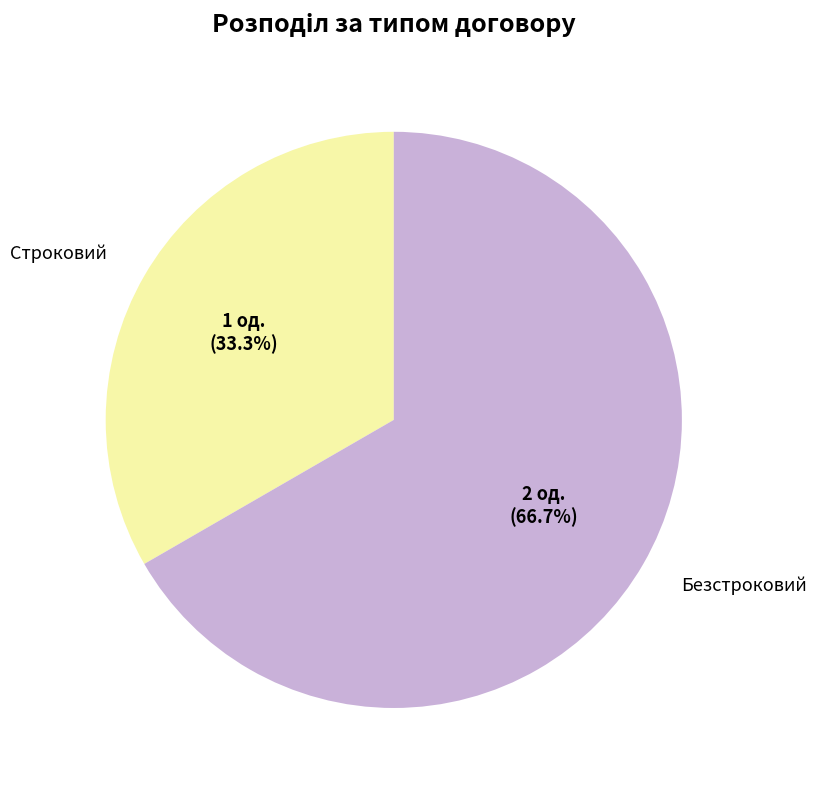

Is Строковий the majority of the pie?

No